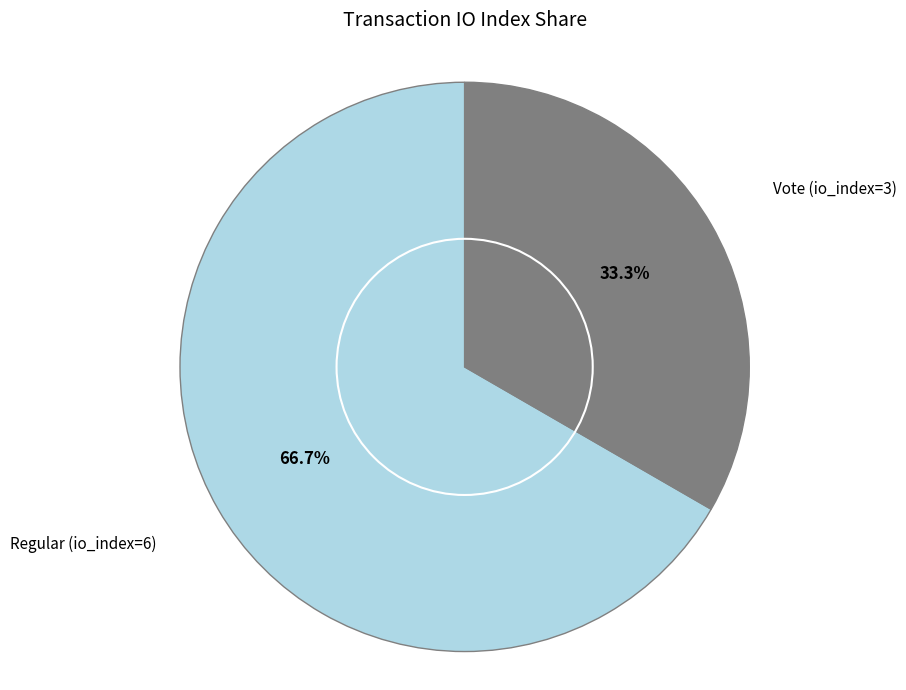

Is there any slice that represents more than half of the pie?

Yes